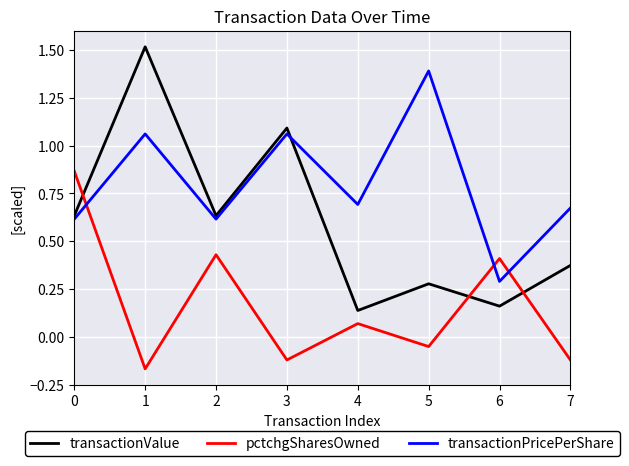

Which series has the largest total across all categories?

transactionPricePerShare